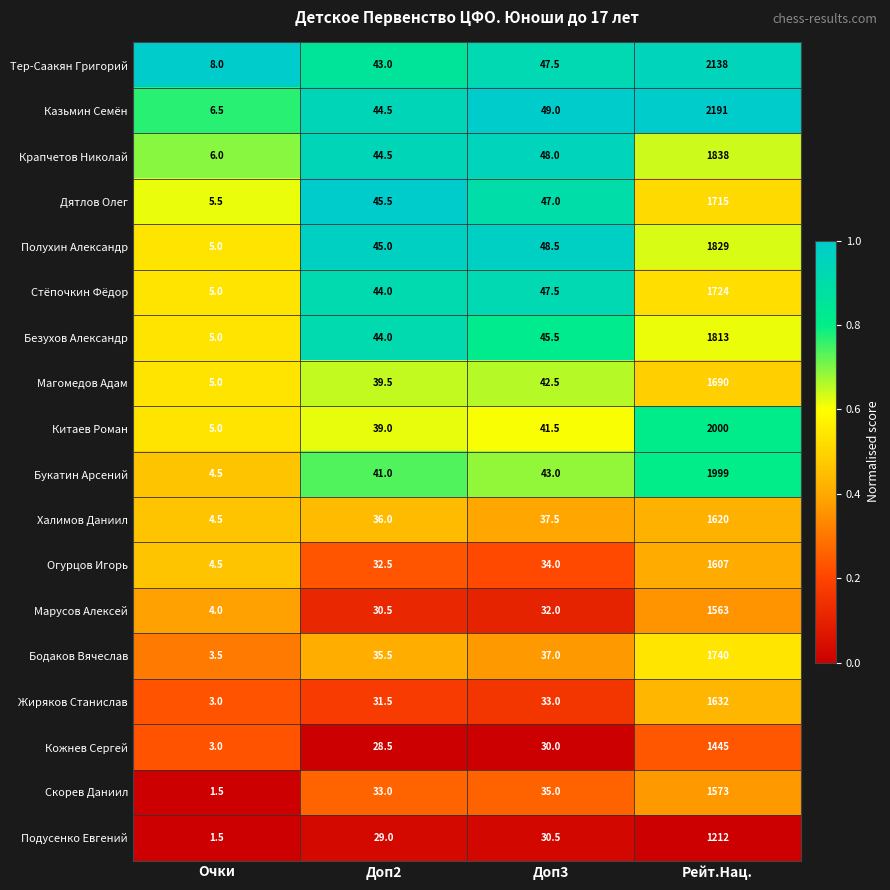

Rank the series by their maximum value, from lowest to highest.

Подусенко Евгений, Кожнев Сергей, Марусов Алексей, Скорев Даниил, Огурцов Игорь, Халимов Даниил, Жиряков Станислав, Магомедов Адам, Дятлов Олег, Стёпочкин Фёдор, Бодаков Вячеслав, Безухов Александр, Полухин Александр, Крапчетов Николай, Букатин Арсений, Китаев Роман, Тер-Саакян Григорий, Казьмин Семён